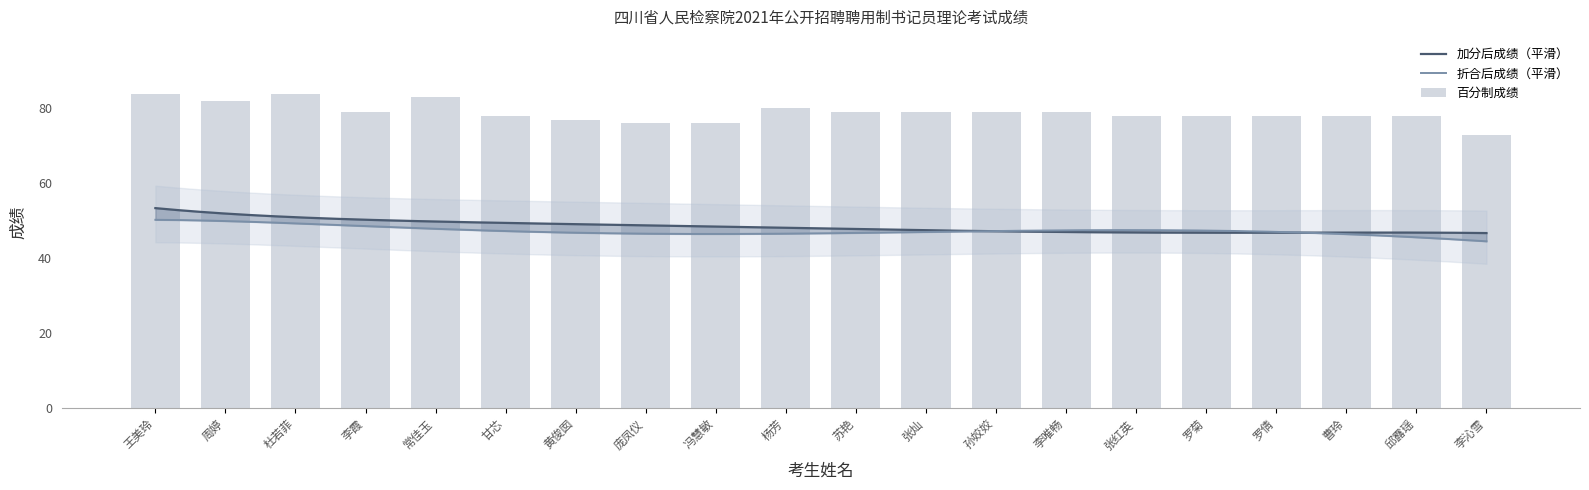

What is the sum of all 百分制成绩 values?

1578.0